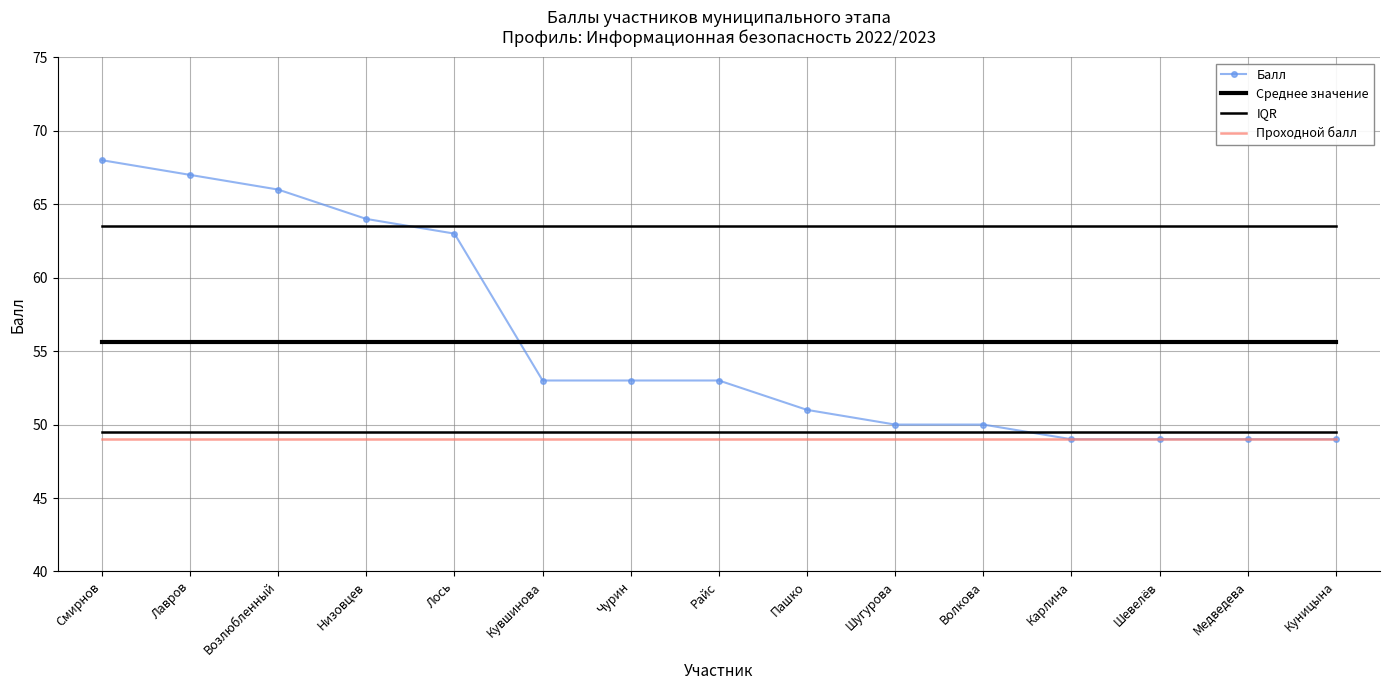

Between Возлюбленный and Шугурова, which series saw the biggest shift?

Балл